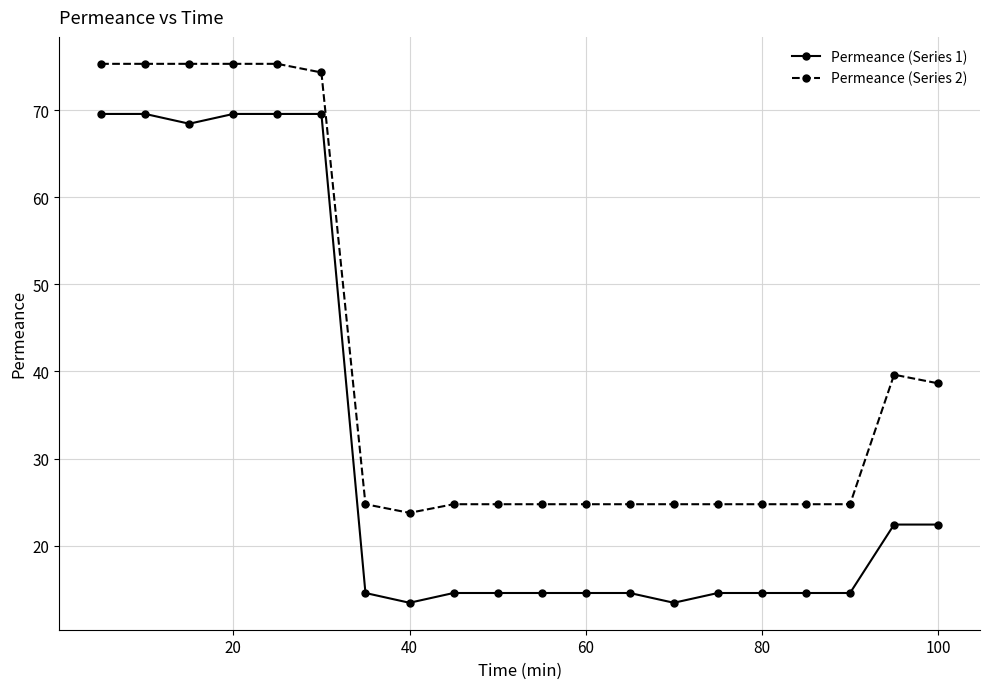

What is the difference between the maximum and second lowest values in the Permeance (Series 1) series?

56.1